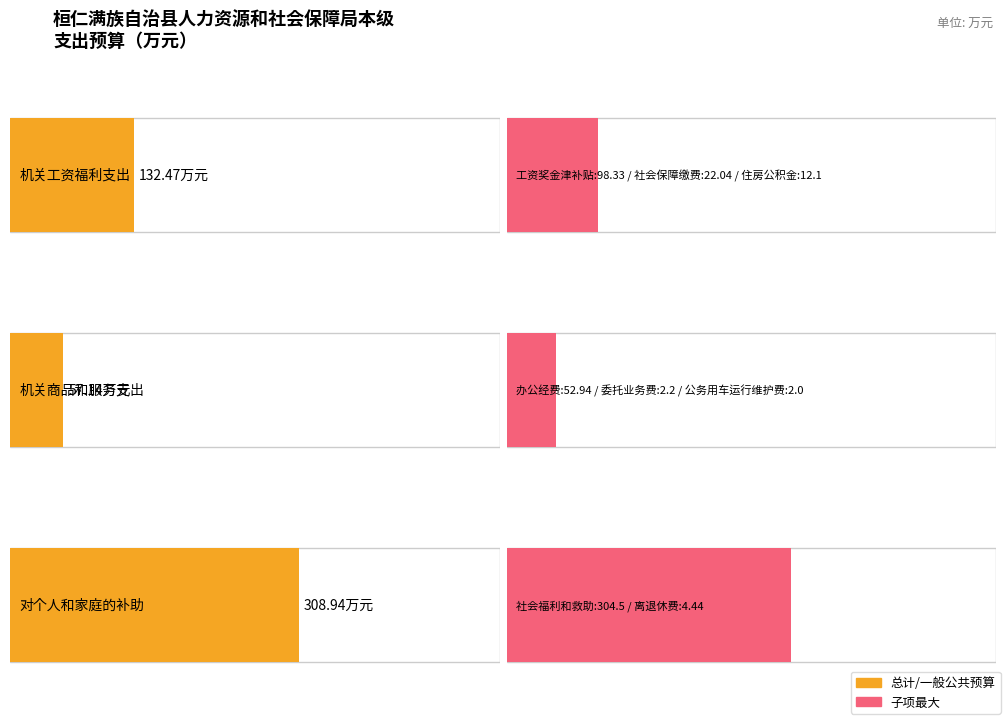

What is the label of the 1st bar from the left?

机关工资福利支出